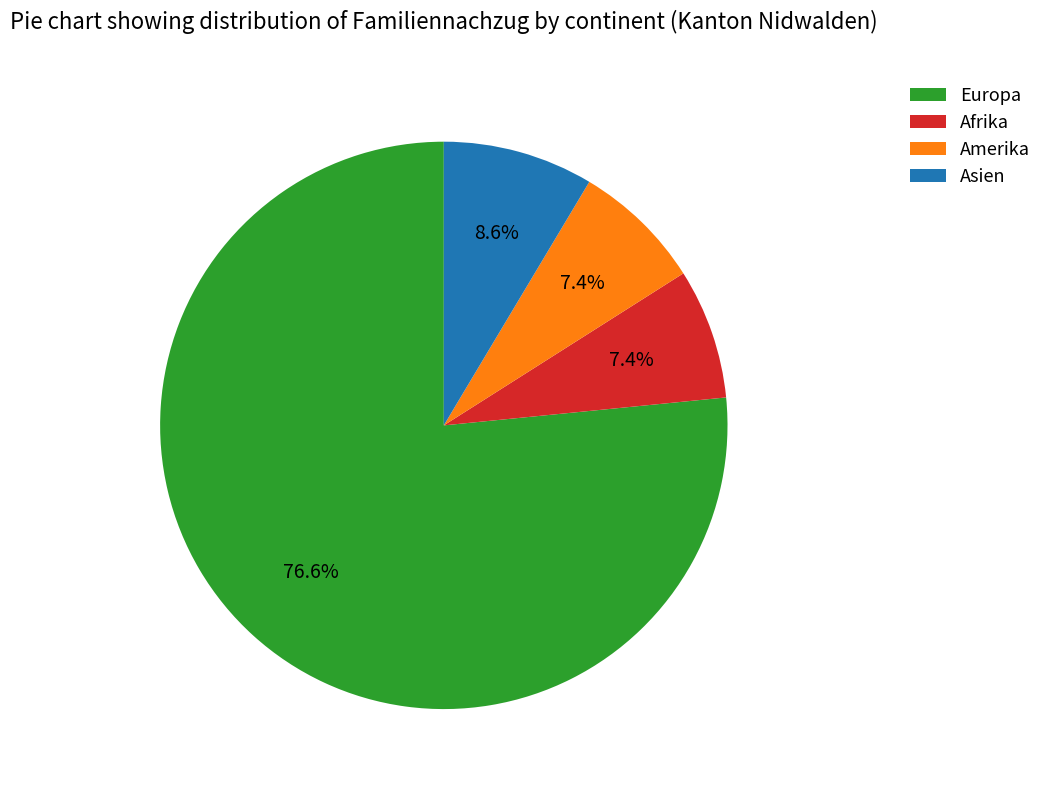

To the nearest percent, what portion does Amerika represent?

7%